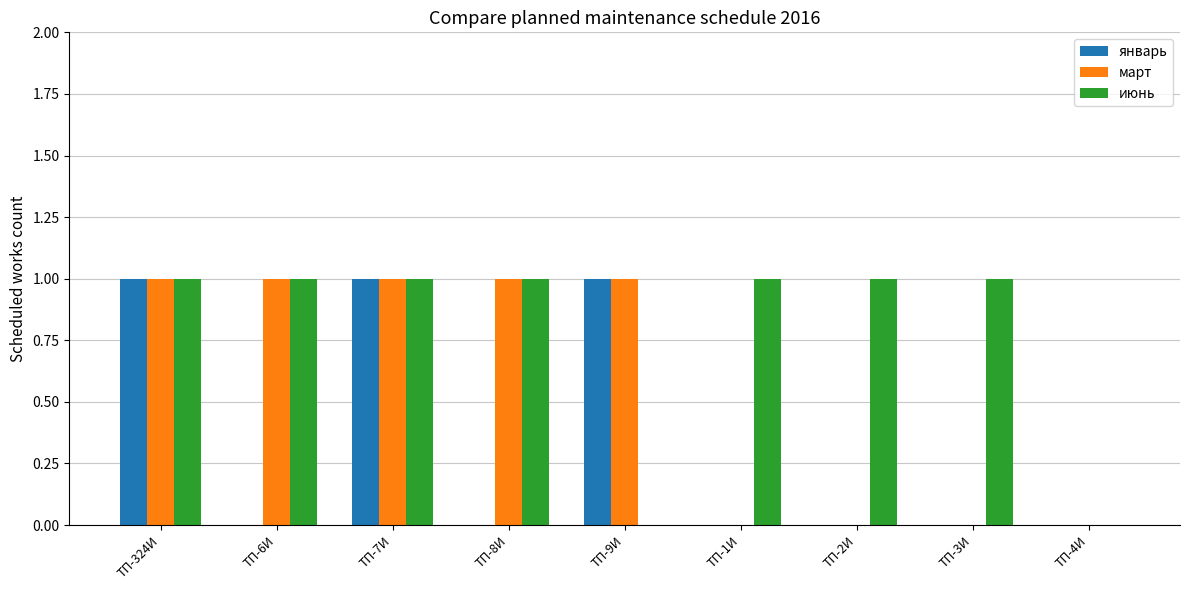

What is the total value across all series at ТП-7И?

3